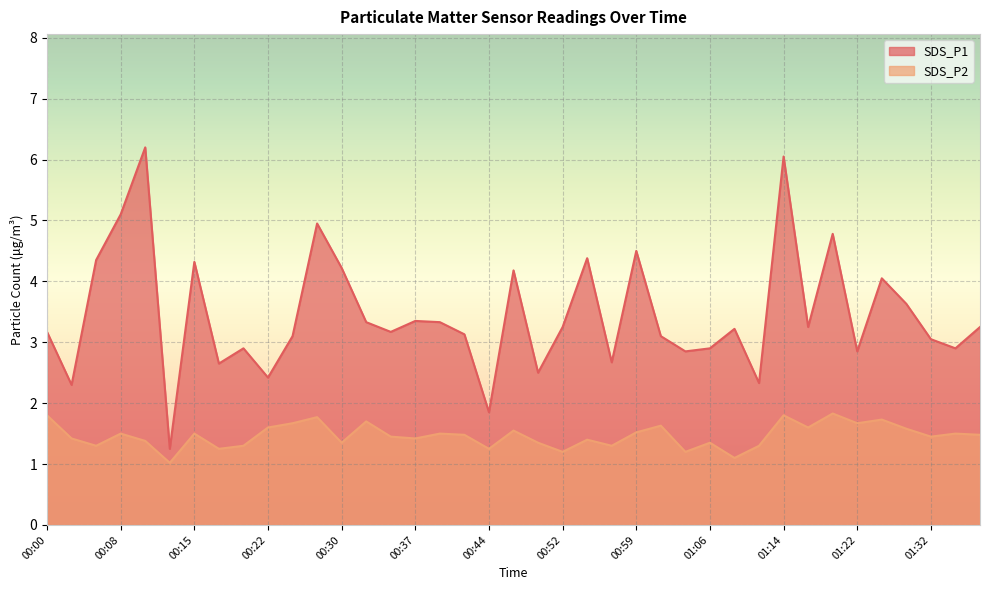

Rank the series by their maximum value, from highest to lowest.

SDS_P1, SDS_P2